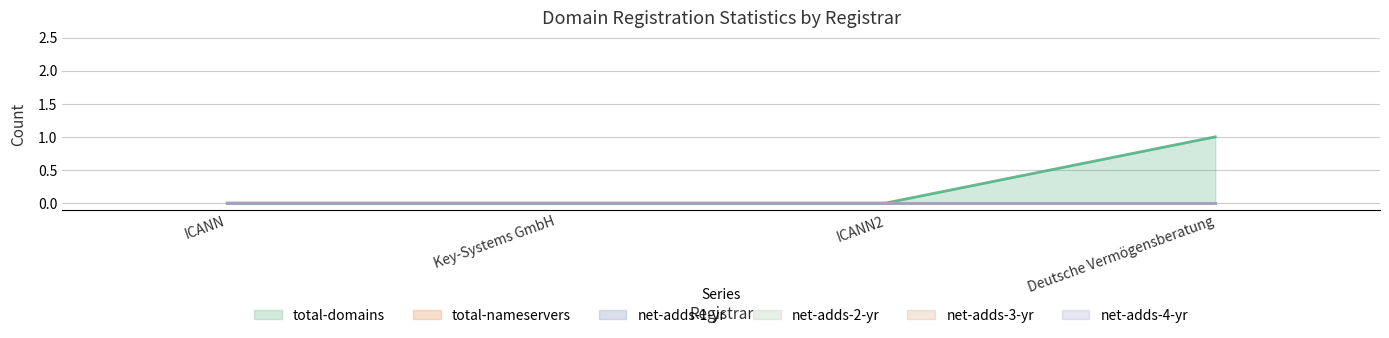

How many data points does each series have?

4